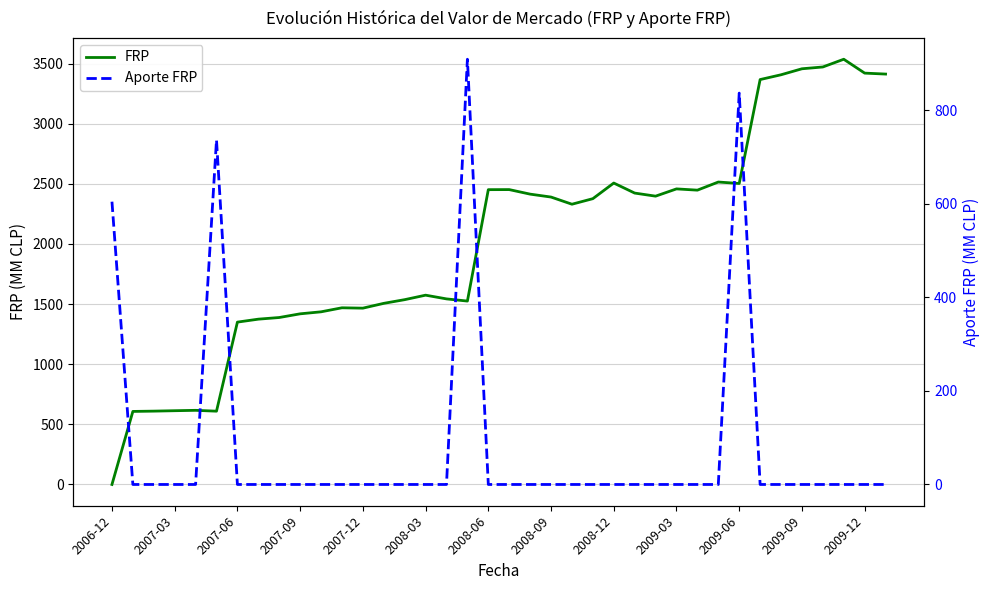

What is the total value across all series at 16?

1543.4